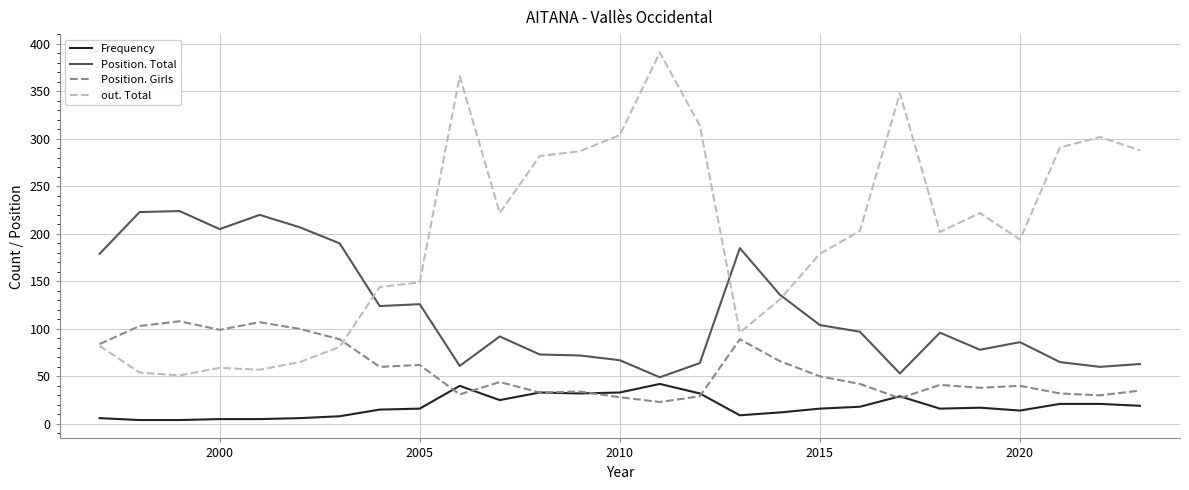

What is the highest value of the Position. Girls series?

108